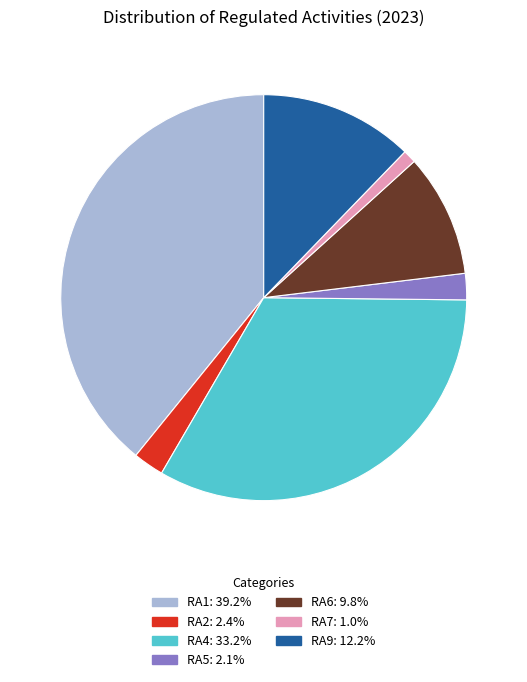

Is the sum of RA9: 12.2% and RA5: 2.1% greater than half?

No